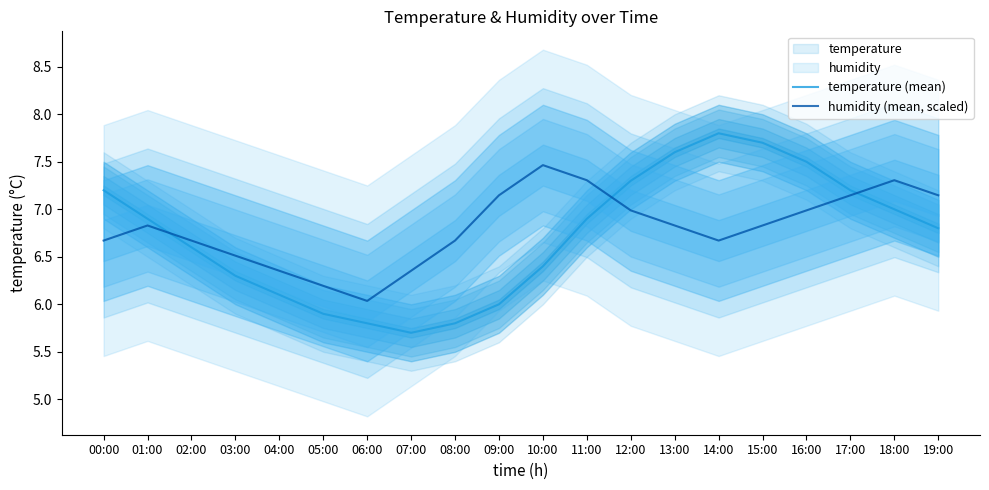

What is the difference between the second highest and second lowest values in the humidity (mean, scaled) series?

1.1